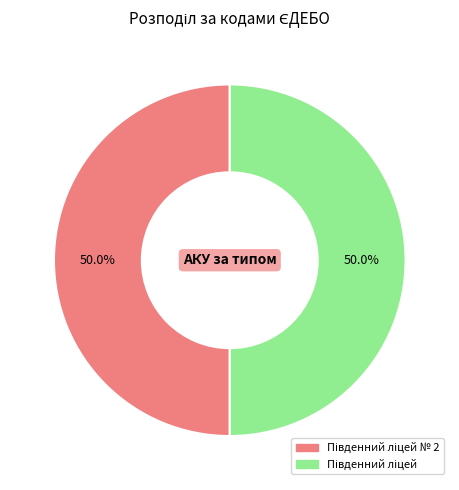

What is the largest slice in the pie chart?

Південний ліцей № 2